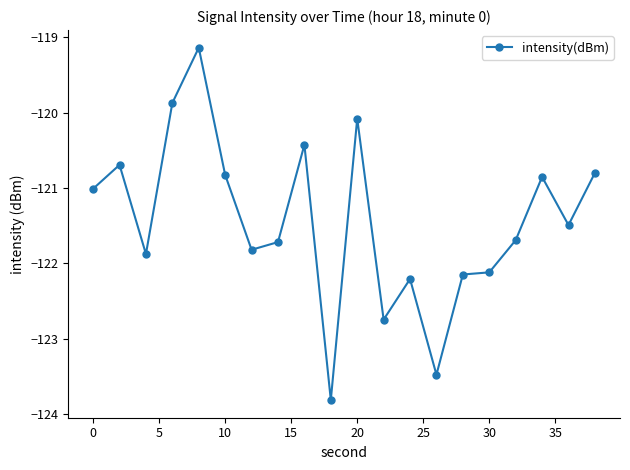

True or false: the data has more than 0 interior local peaks.

True